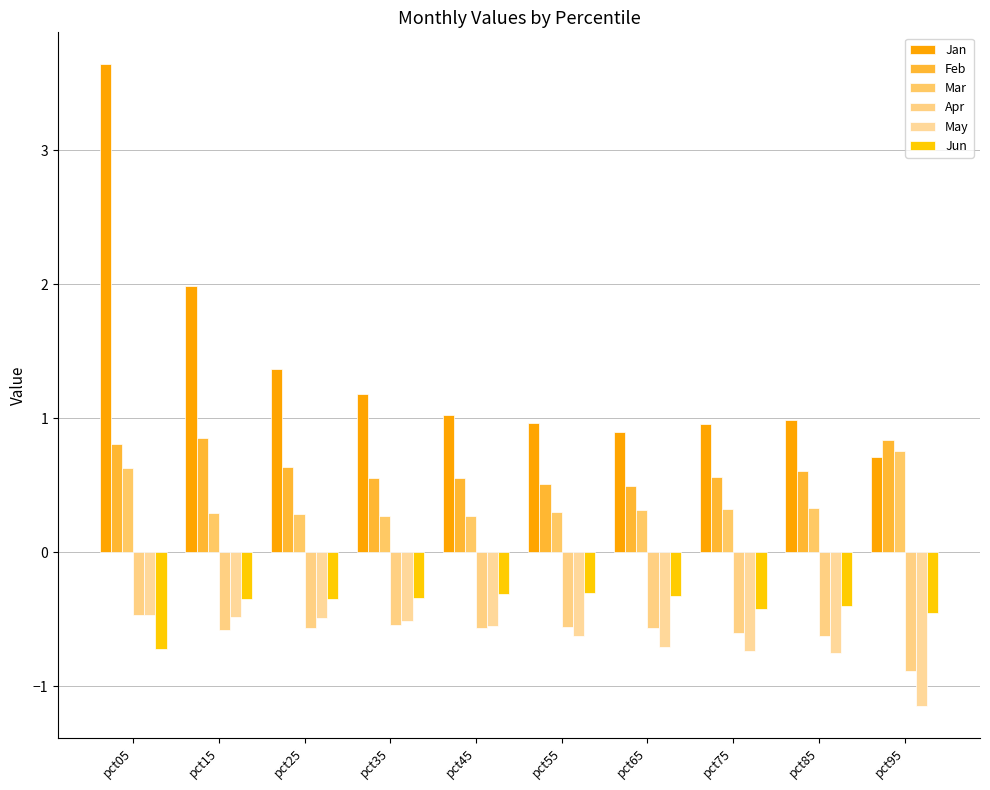

How many categories are shown in the chart?

10